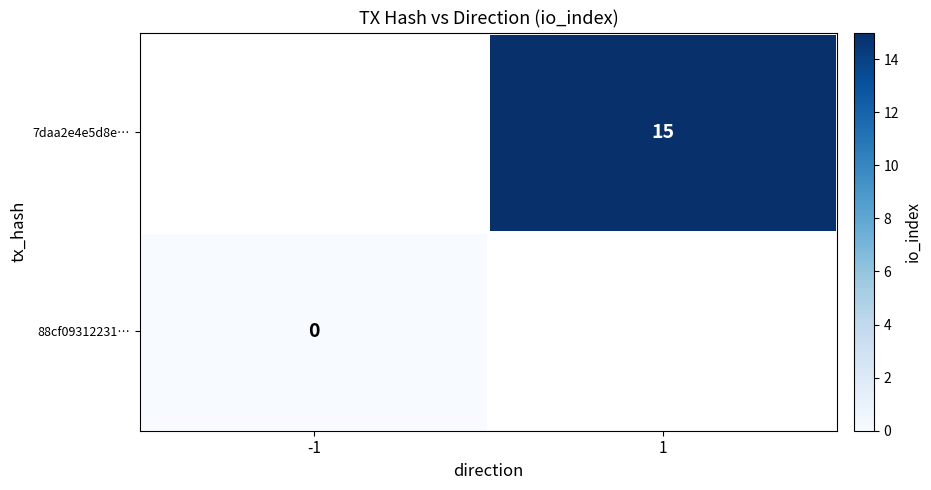

The value of 7daa2e4e5d8e… at 1 is 22. True or false?

False